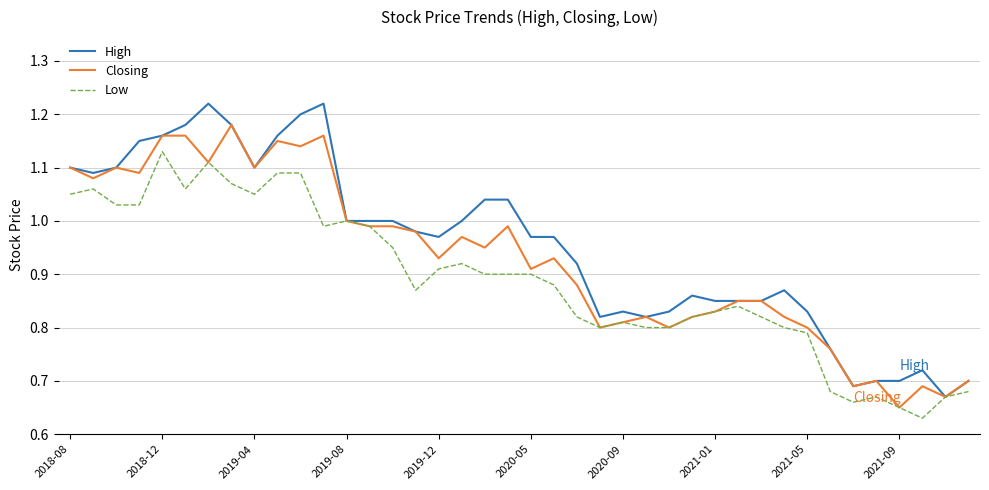

Which series has the widest spread of values?

High